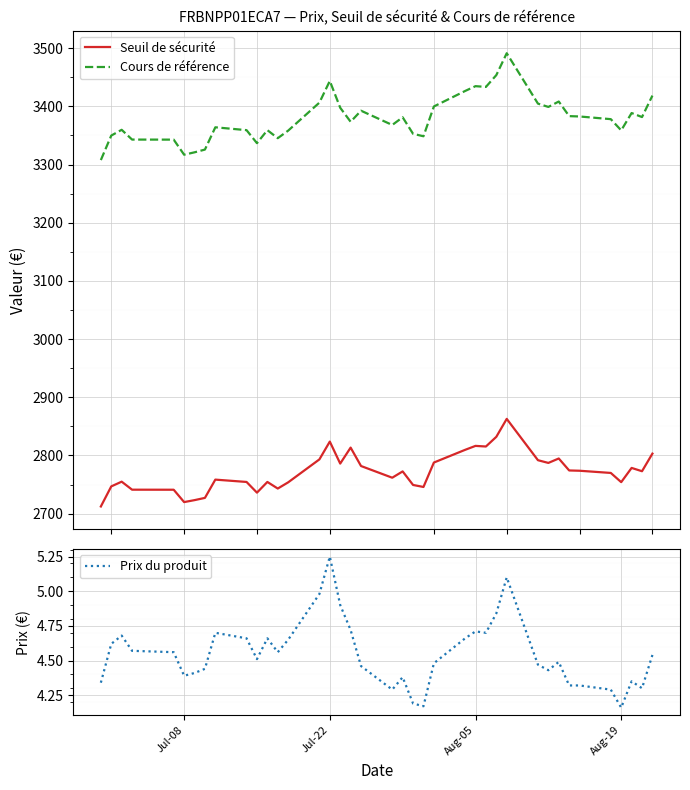

What is the highest value of the Cours de référence series?

3491.3